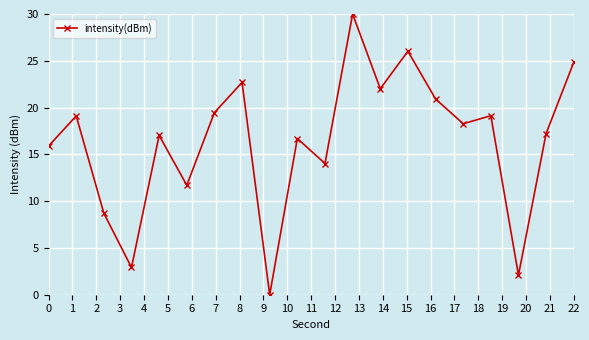

What is the maximum value shown in the chart?

30.0